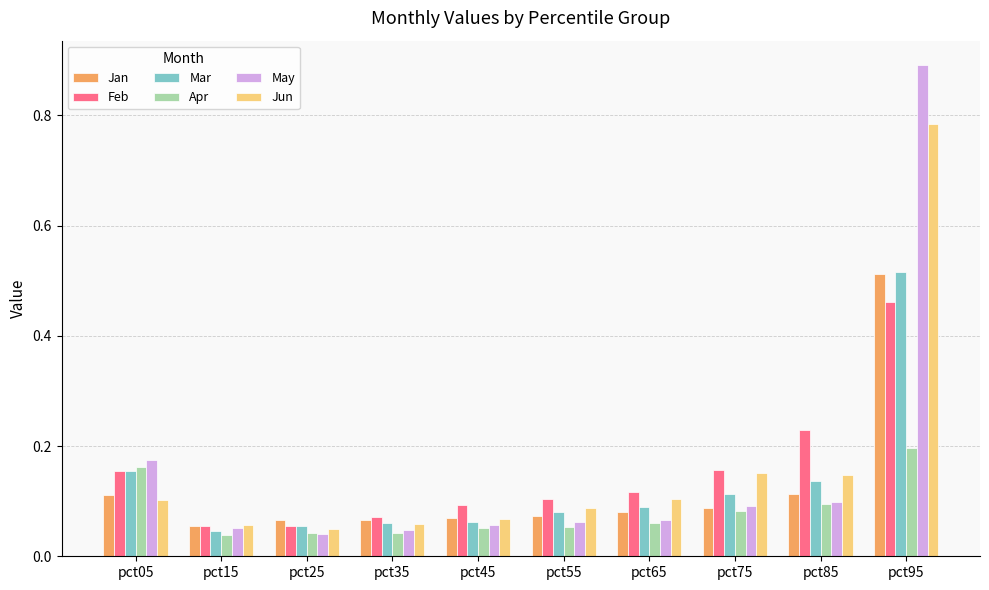

Which category has the highest value across all series?

pct95